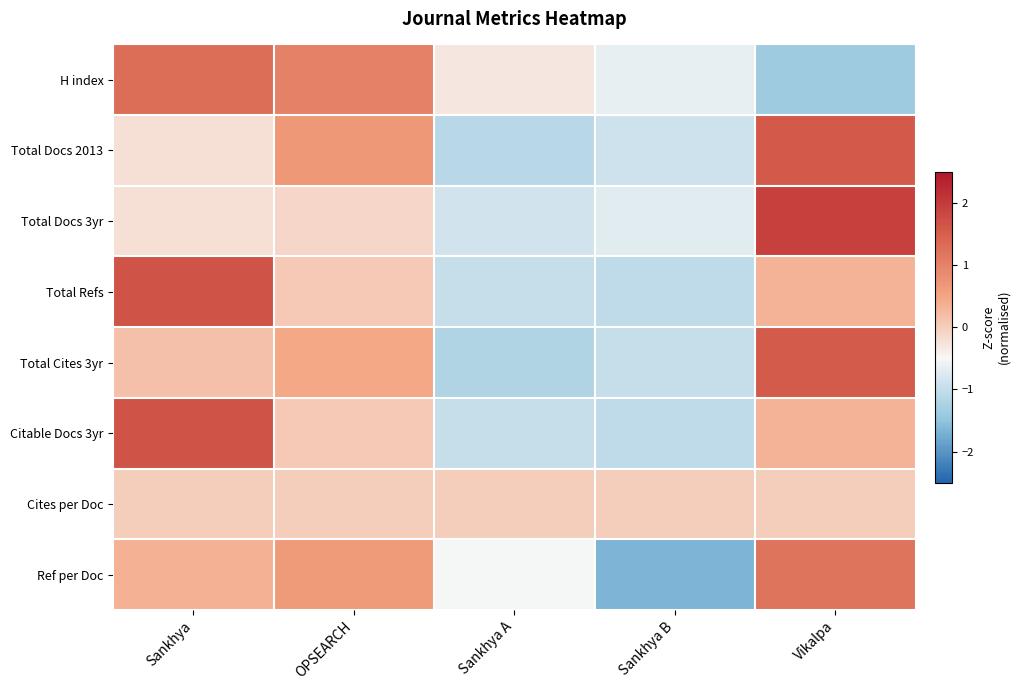

Reading left to right, extract all data points from this chart.

H index: Sankhya=1.3	OPSEARCH=1.0	Sankhya A=-0.3	Sankhya B=-0.6	Vikalpa=-1.4
Total Docs 2013: Sankhya=-0.2	OPSEARCH=0.7	Sankhya A=-1.1	Sankhya B=-0.9	Vikalpa=1.6
Total Docs 3yr: Sankhya=-0.2	OPSEARCH=-0.1	Sankhya A=-0.9	Sankhya B=-0.7	Vikalpa=1.9
Total Refs: Sankhya=1.7	OPSEARCH=0.1	Sankhya A=-1.0	Sankhya B=-1.0	Vikalpa=0.3
Total Cites 3yr: Sankhya=0.2	OPSEARCH=0.5	Sankhya A=-1.2	Sankhya B=-1.0	Vikalpa=1.6
Citable Docs 3yr: Sankhya=1.7	OPSEARCH=0.1	Sankhya A=-1.0	Sankhya B=-1.0	Vikalpa=0.3
Cites per Doc: Sankhya=0.0	OPSEARCH=0.0	Sankhya A=0.0	Sankhya B=0.0	Vikalpa=0.0
Ref per Doc: Sankhya=0.3	OPSEARCH=0.6	Sankhya A=-0.5	Sankhya B=-1.7	Vikalpa=1.2